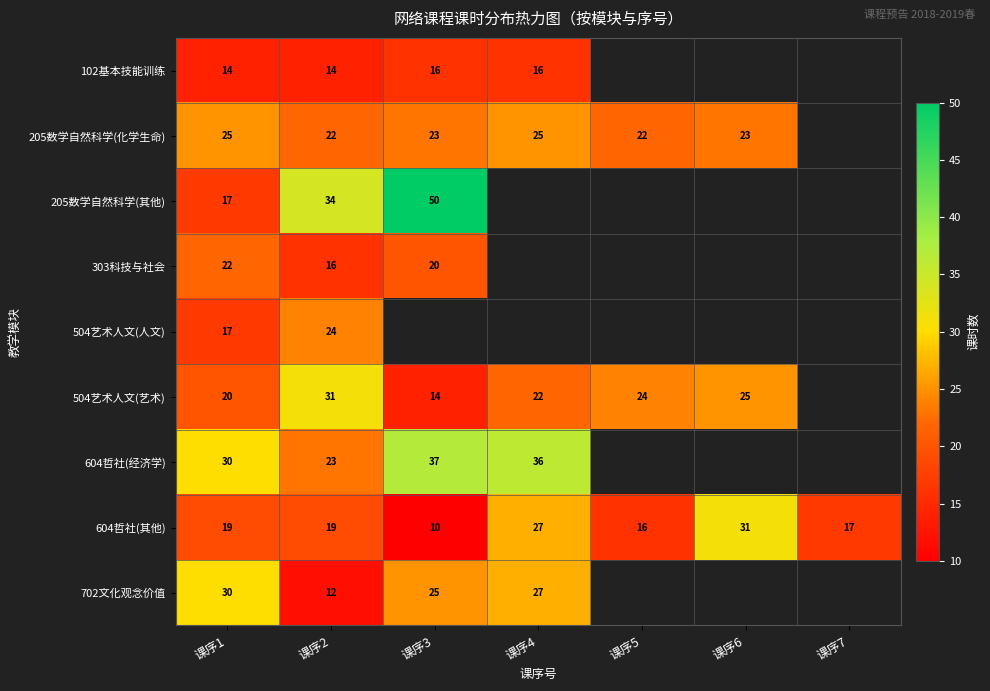

The 604哲社(其他) series shows 17 at 课序7. True or false?

True